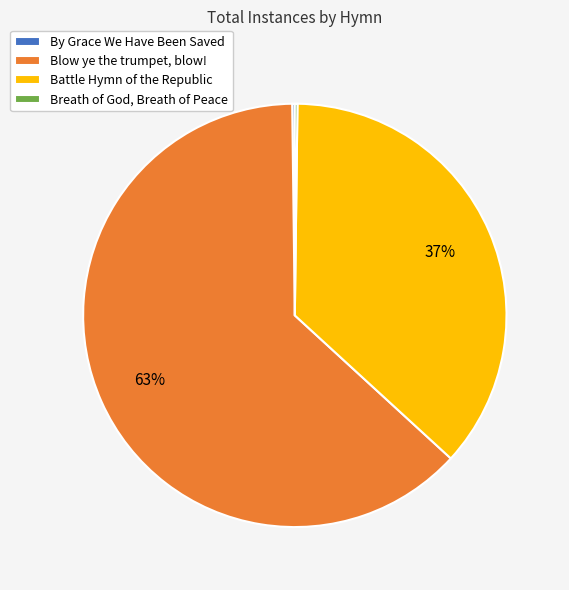

Which slice is the largest?

Blow ye the trumpet, blow!